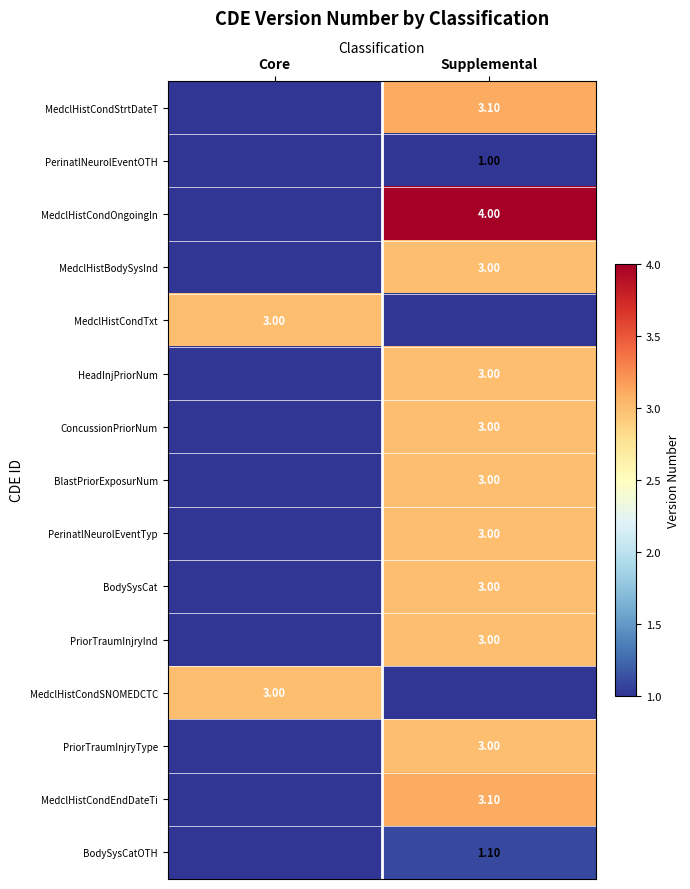

Between Core and Supplemental, which is larger?

Supplemental